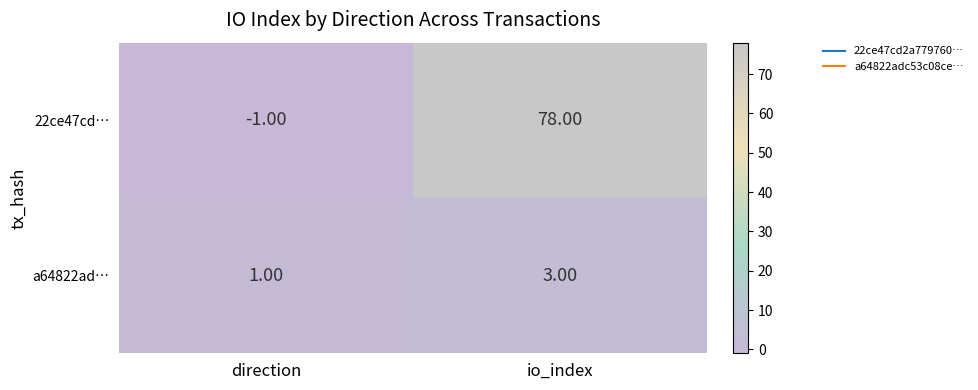

Which category has the lowest value across all series?

direction